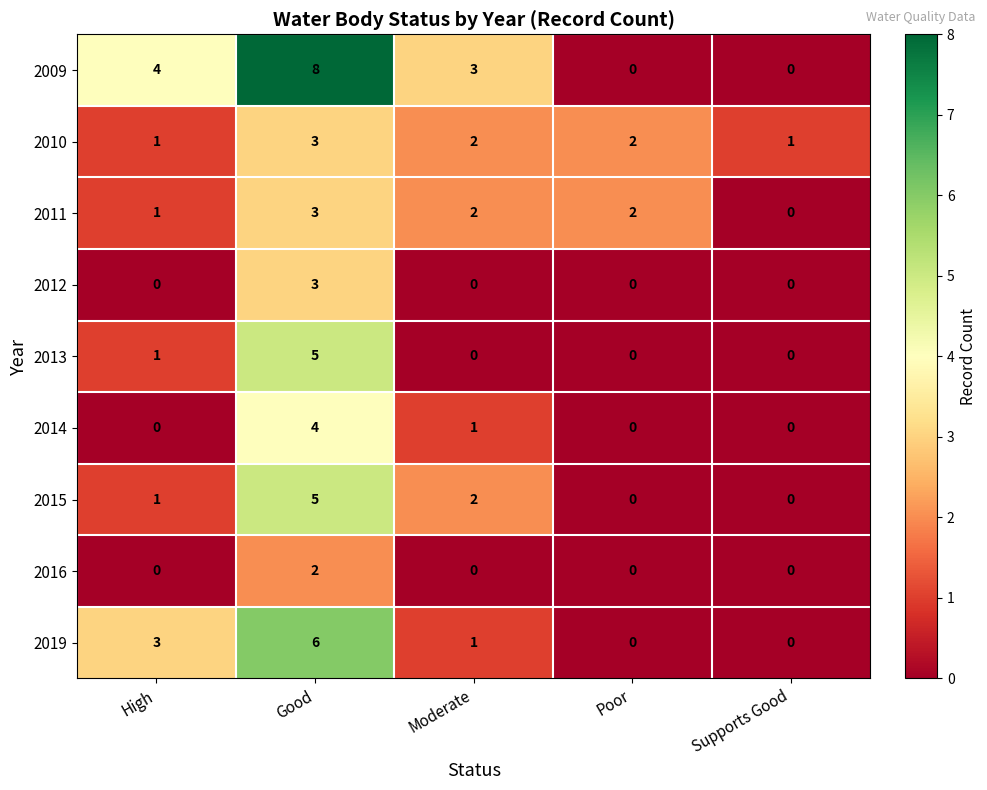

What is the spread (max minus min) of values at Good?

6